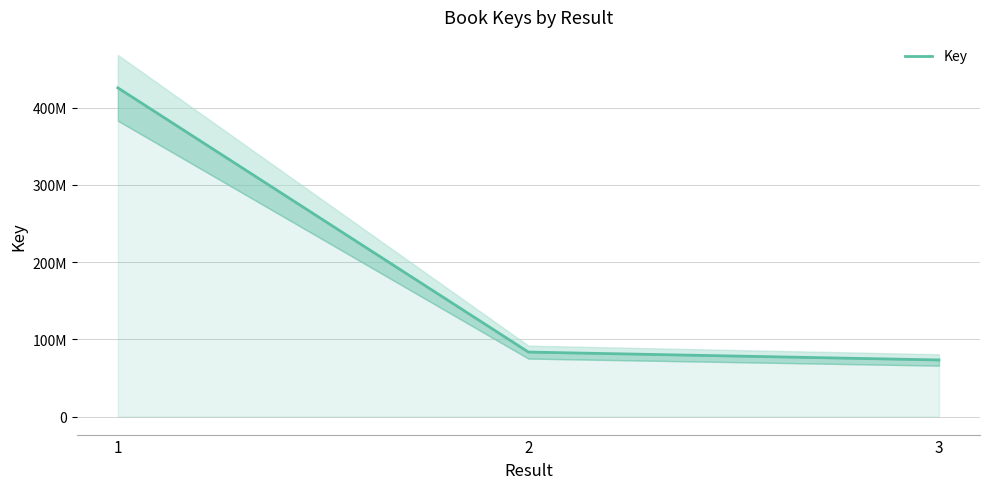

Reading left to right, transcribe all the data shown in this chart.

1=425674219	2=83430962	3=73236514